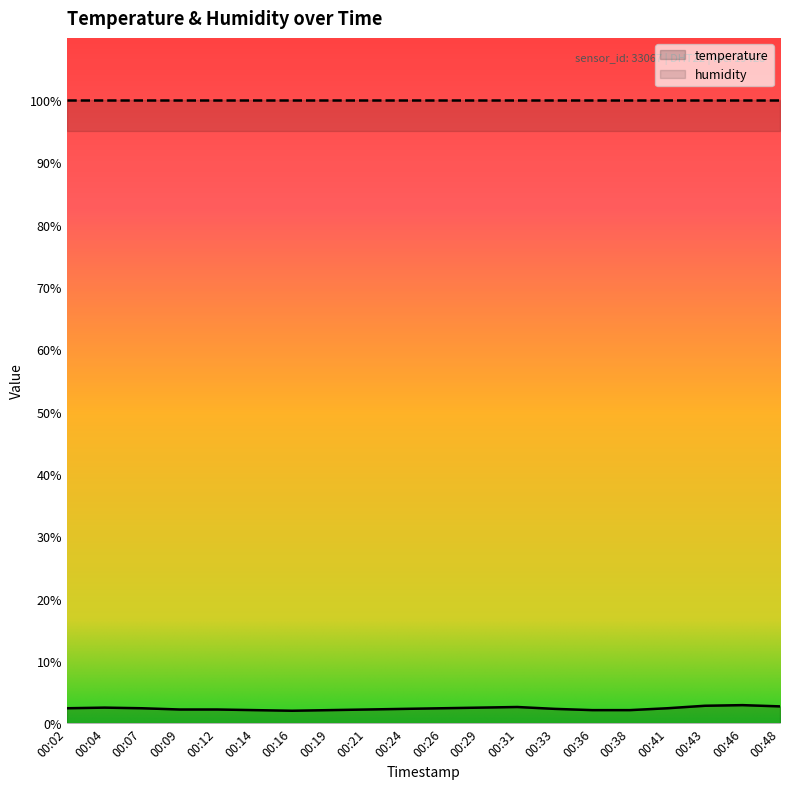

Where is the data nearest to the value 2?

00:16